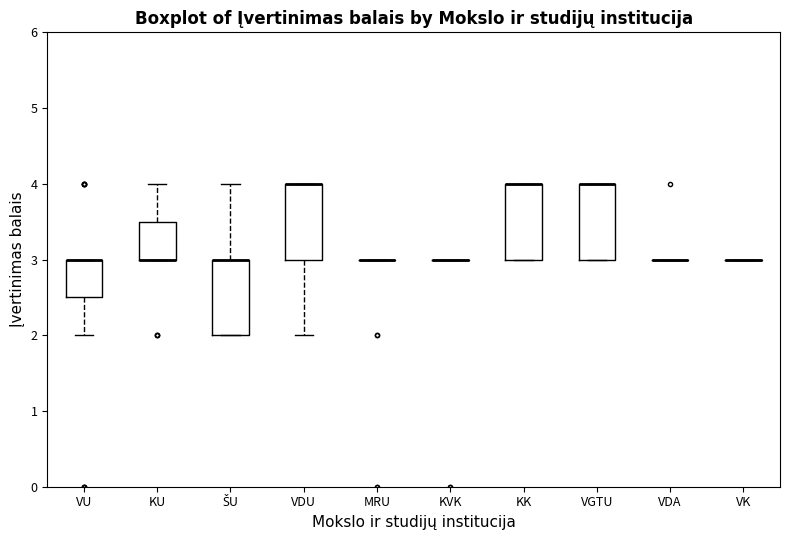

Reading left to right, transcribe this box plot: for each box, give where its median line is, the range the box spans, and where its two whiskers end, as read against the y-axis. The values are not printed on the chart, so give them approximately, as read against the axis.

VU: median 3.0 (drawn on the box's upper edge), box 2.5 to 3.0, whiskers 2.0 to 3.0
KU: median 3.0 (drawn on the box's lower edge), box 3.0 to 3.5, whiskers 3.0 to 4.0
ŠU: median 3.0 (drawn on the box's upper edge), box 2.0 to 3.0, whiskers 2.0 to 4.0
VDU: median 4.0 (drawn on the box's upper edge), box 3.0 to 4.0, whiskers 2.0 to 4.0
MRU: box collapsed to a line at 3.0, whiskers 3.0 to 3.0
KVK: box collapsed to a line at 3.0, whiskers 3.0 to 3.0
KK: median 4.0 (drawn on the box's upper edge), box 3.0 to 4.0, whiskers 3.0 to 4.0
VGTU: median 4.0 (drawn on the box's upper edge), box 3.0 to 4.0, whiskers 3.0 to 4.0
VDA: box collapsed to a line at 3.0, whiskers 3.0 to 3.0
VK: box collapsed to a line at 3.0, whiskers 3.0 to 3.0